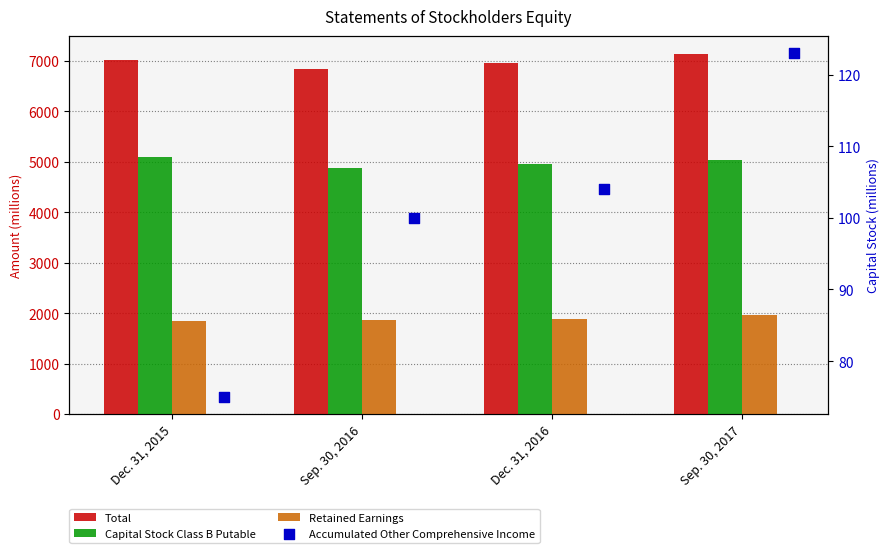

What are all the series names shown in the legend?

Total, Capital Stock Class B Putable, Retained Earnings, Accumulated Other Comprehensive Income